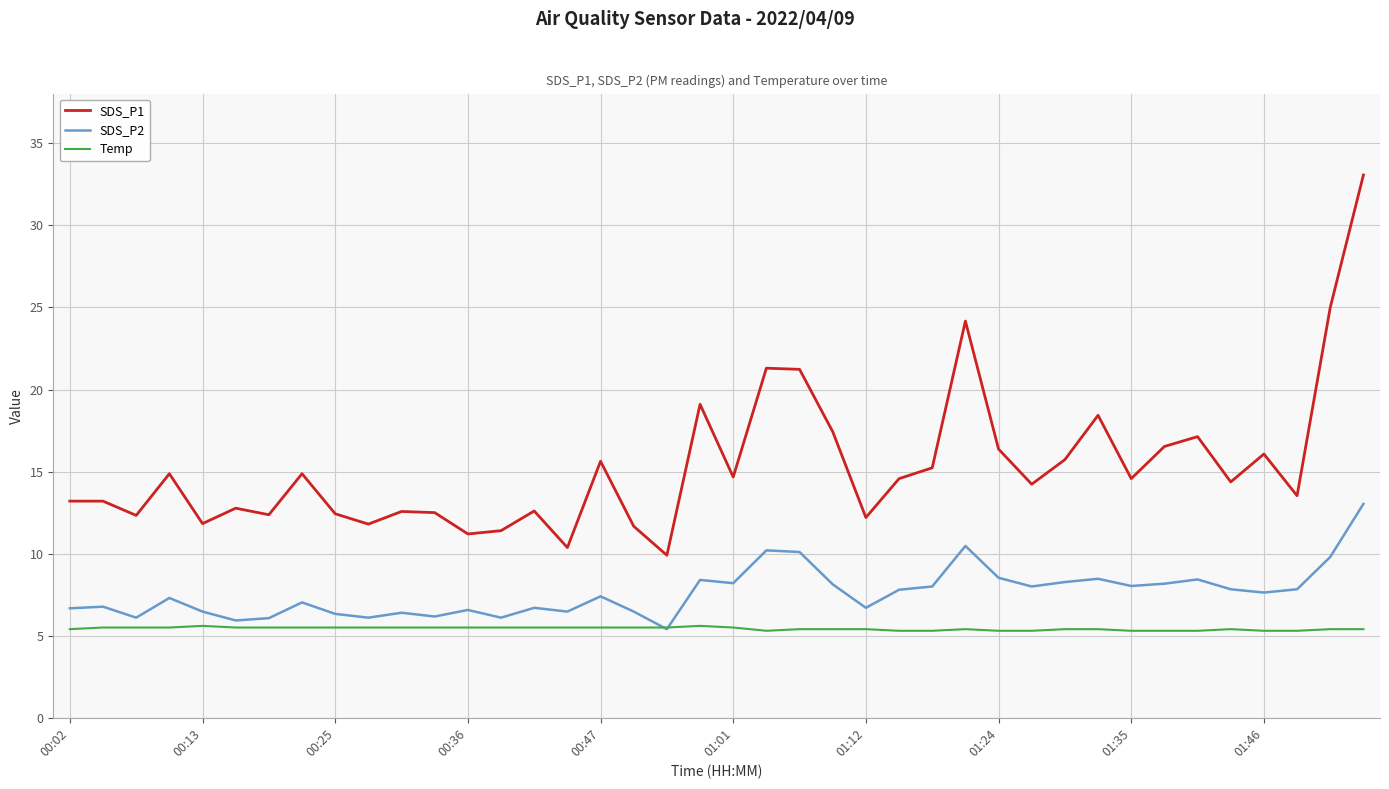

True or false: SDS_P1 and Temp intersect in this chart.

False